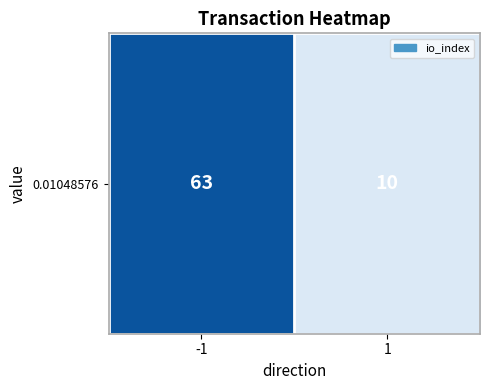

Rank the categories by value from highest to lowest.

-1, 1